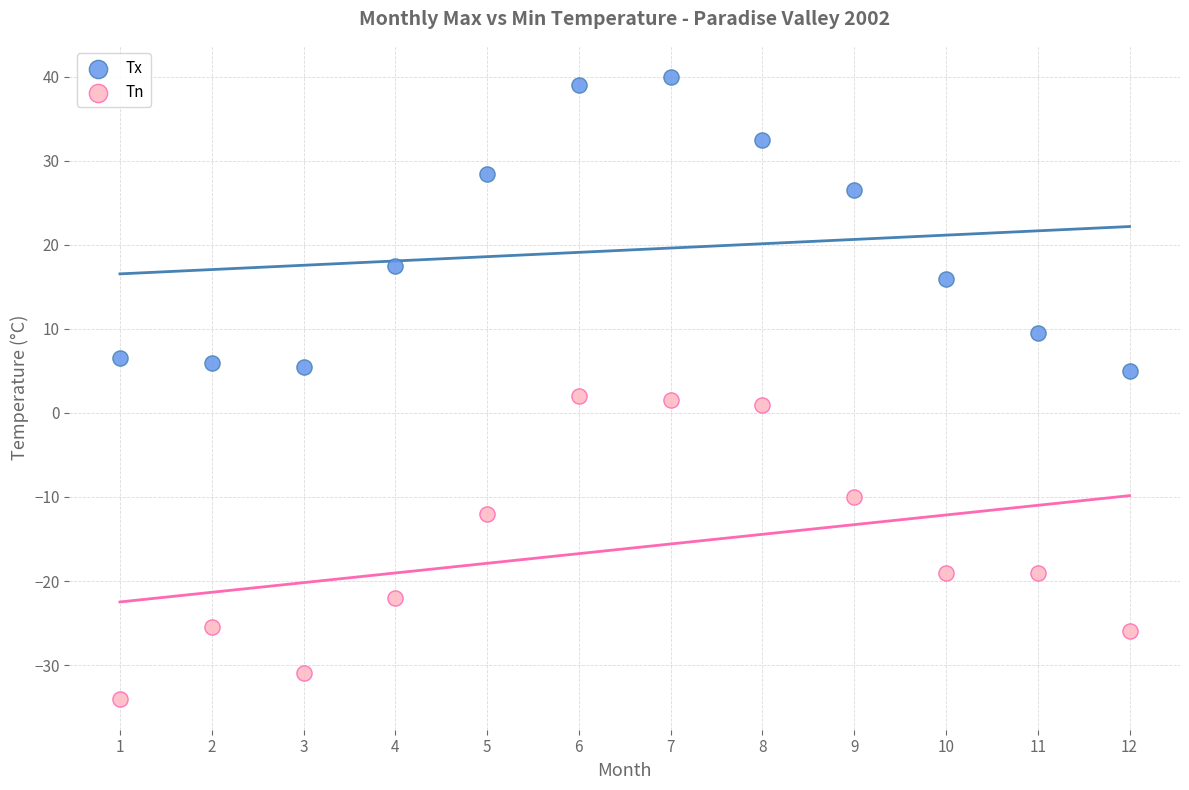

What are all the series names shown in the legend?

Tx, Tn